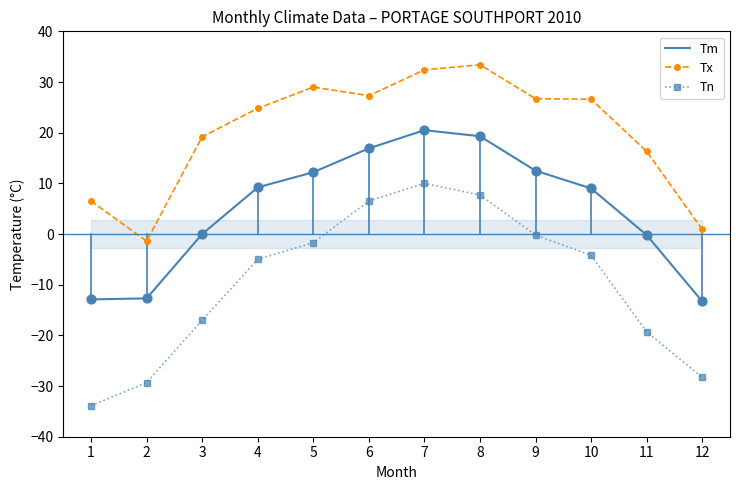

Is the value of Tx at 3 greater than the value of Tn at 1?

Yes